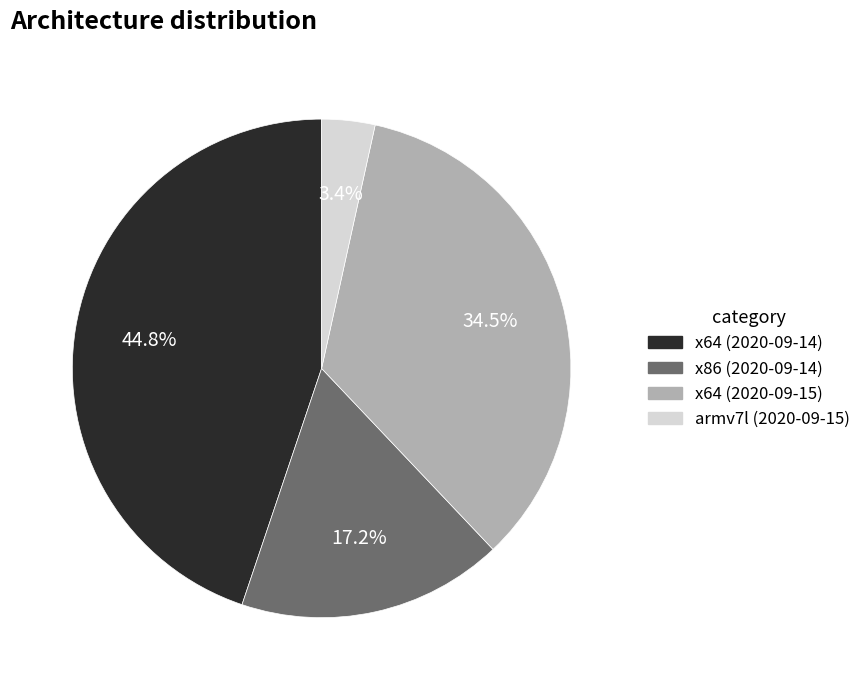

What percentage is the x86 (2020-09-14) slice, to the nearest percent?

17%